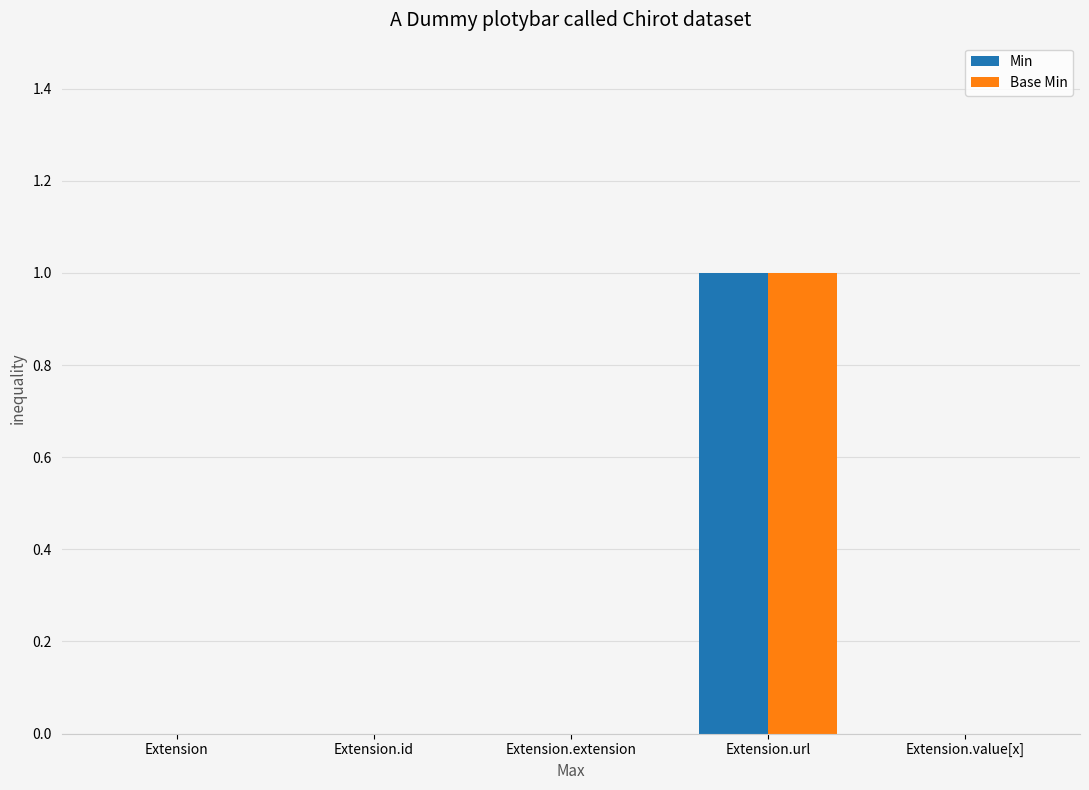

The value of Base Min at Extension is 0. True or false?

True